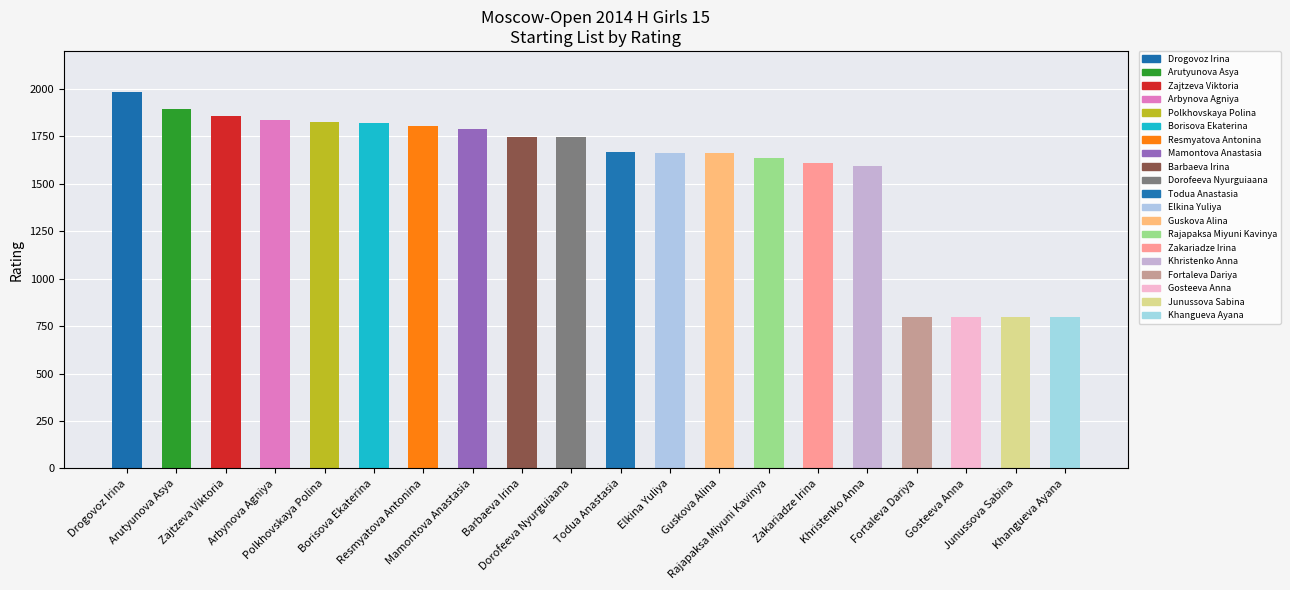

What is the greatest value displayed?

1981